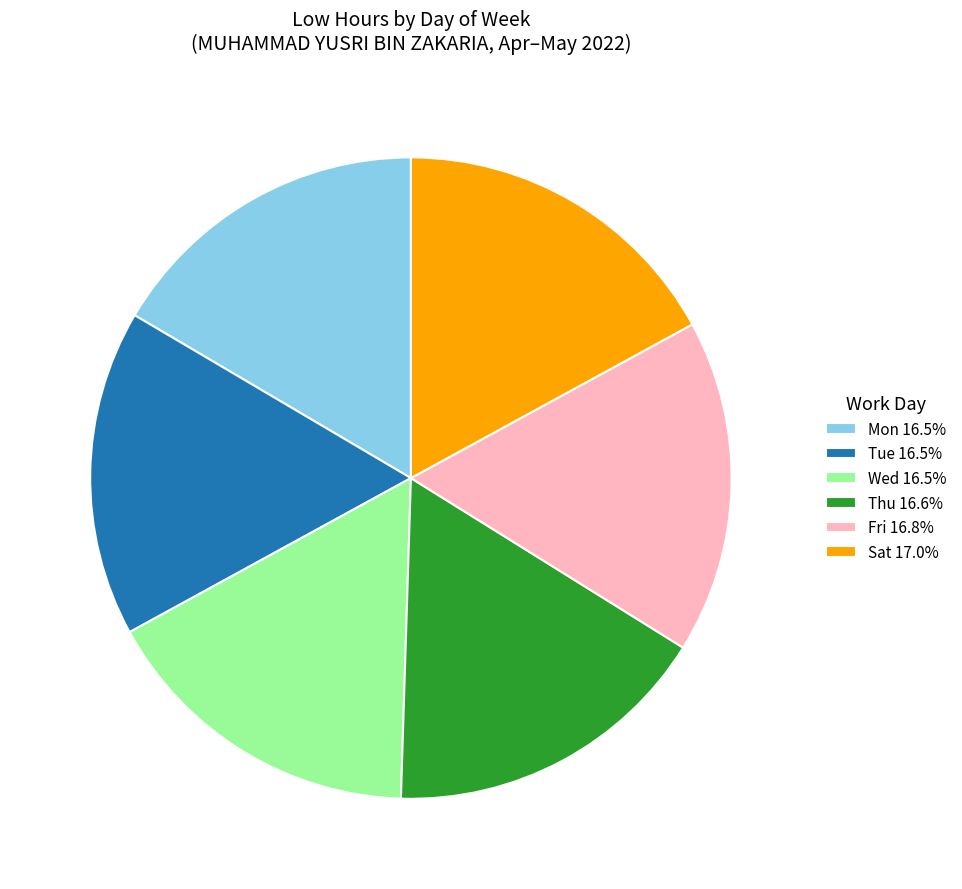

Approximately how many times larger is the value at Thu 16.6% compared to Fri 16.8%?

1.0